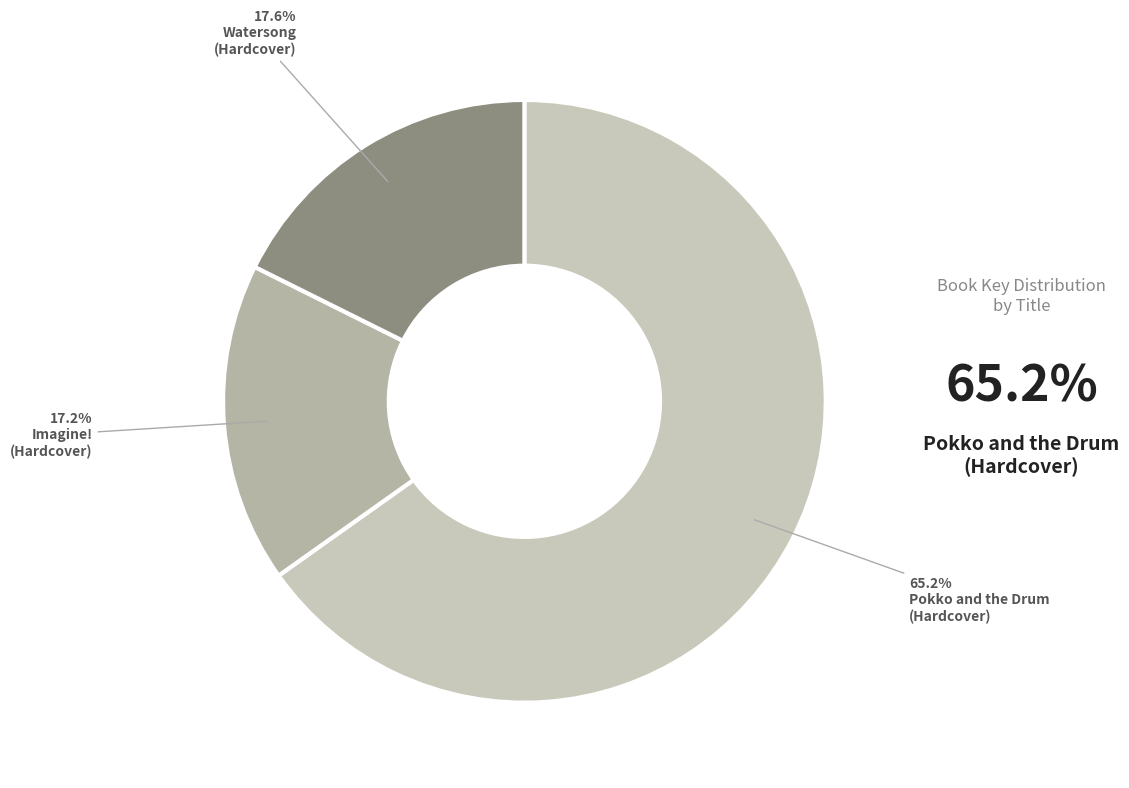

How many segments does this pie chart have?

3